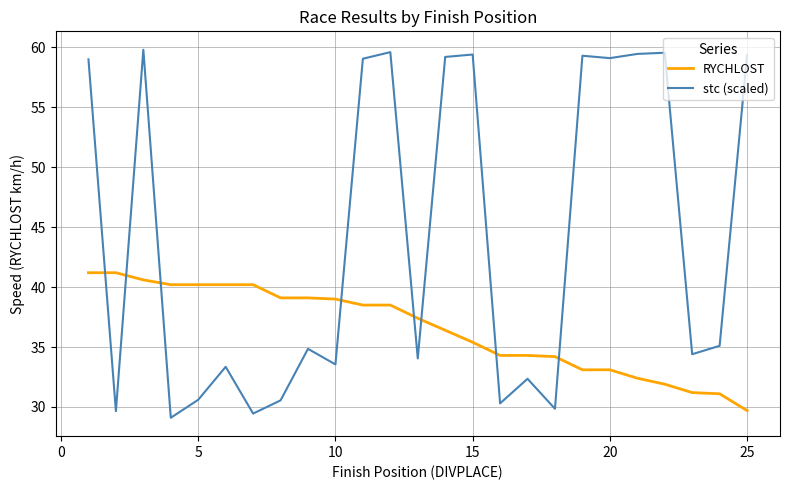

True or false: stc (scaled) and RYCHLOST cross at least once.

True